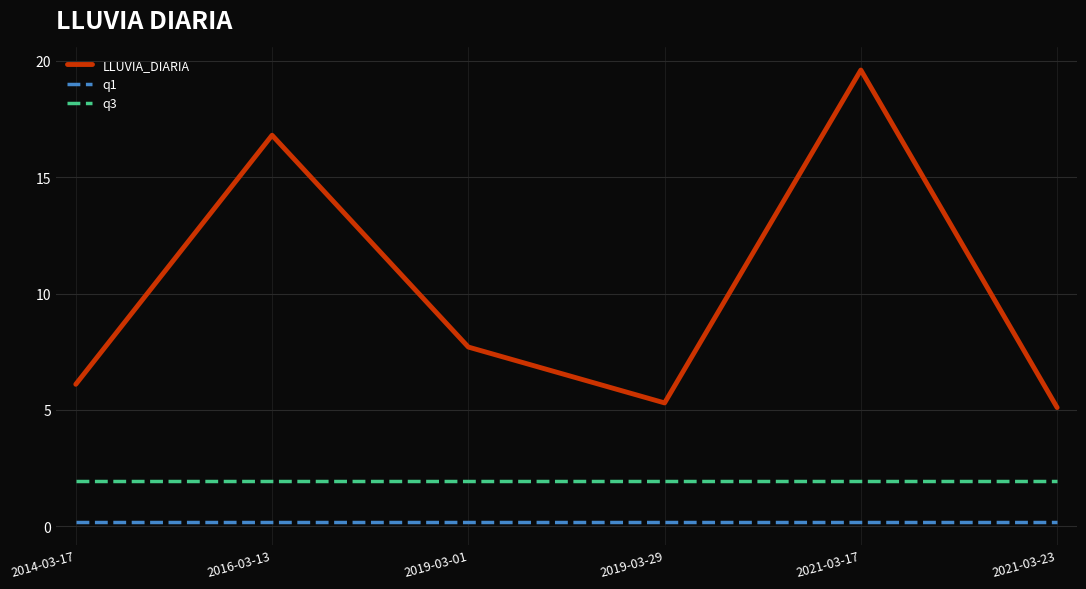

List the series in order of their peak value, highest first.

LLUVIA_DIARIA, q3, q1